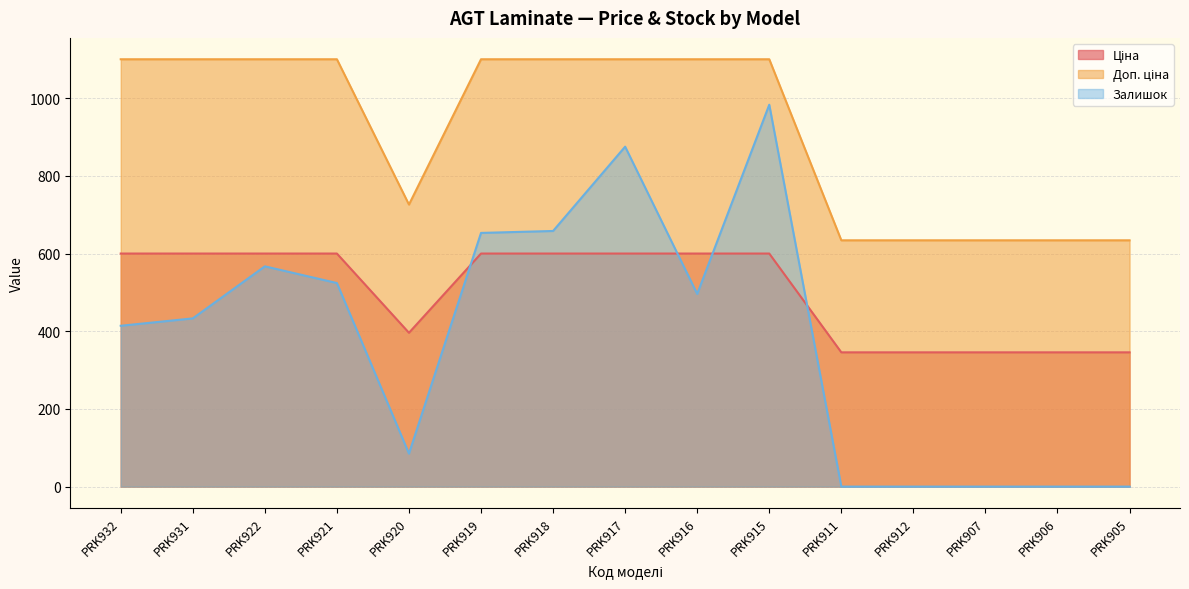

Reading left to right, list all the values displayed in this chart.

Ціна: 599.9	599.9	599.9	599.9	395.9	599.9	599.9	599.9	599.9	599.9	345.6	345.6	345.6	345.6	345.6
Доп. ціна: 1100.0	1100.0	1100.0	1100.0	726.0	1100.0	1100.0	1100.0	1100.0	1100.0	634.0	634.0	634.0	634.0	634.0
Залишок: 414.0	433.0	567.0	524.0	85.0	653.0	658.0	875.0	496.0	983.0	0.0	0.0	0.0	0.0	0.0